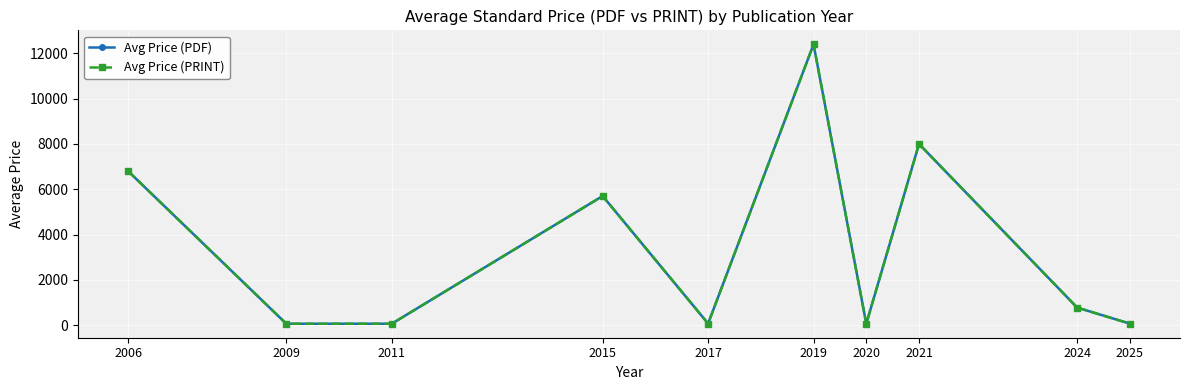

What is the total value across all series at 2009?

122.0